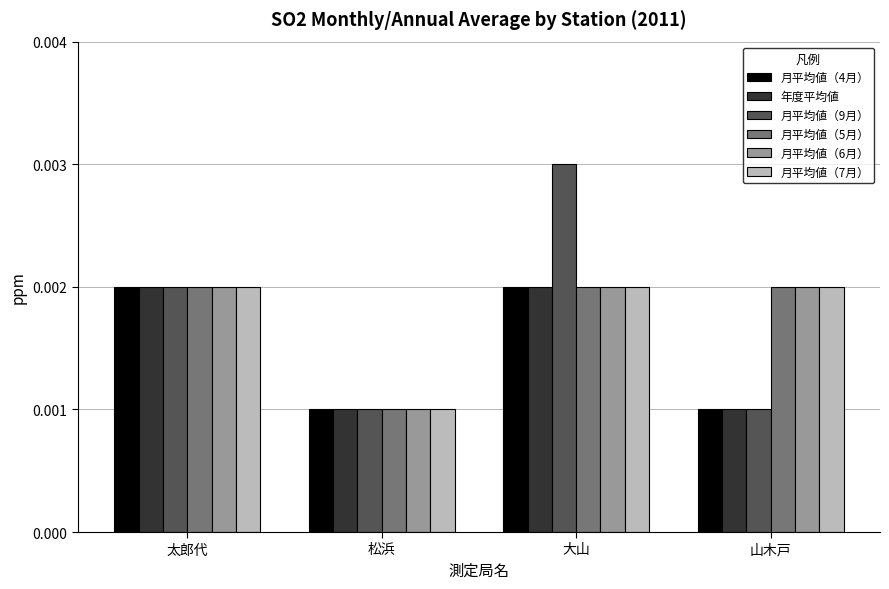

Which series has the largest range (max minus min)?

月平均値（9月）